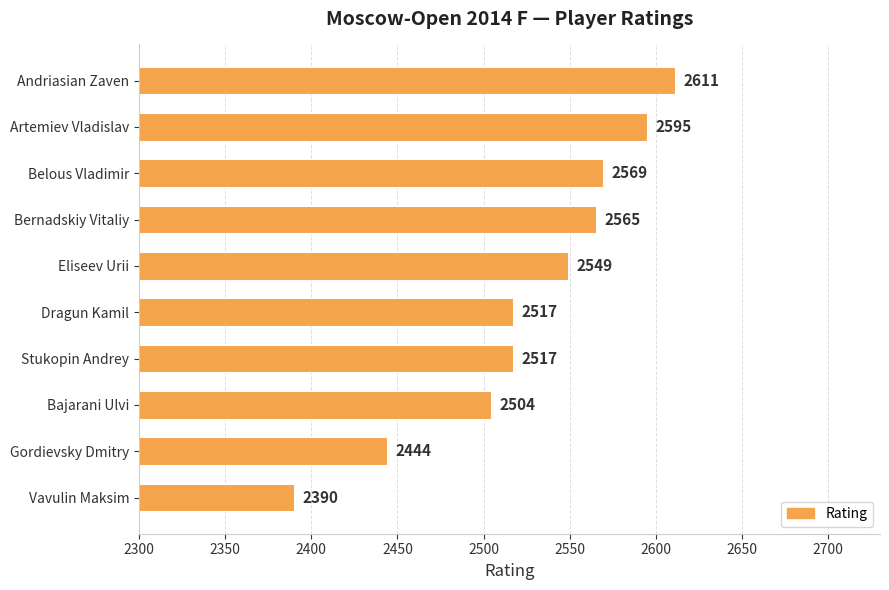

How many bars are there in total?

10